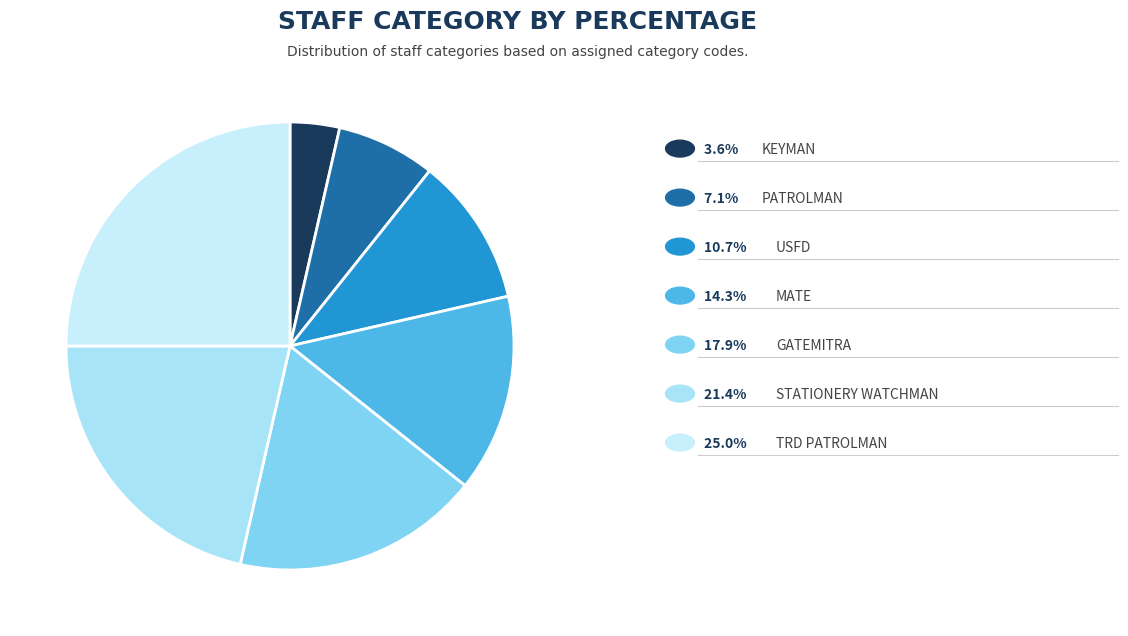

How many segments does this pie chart have?

7